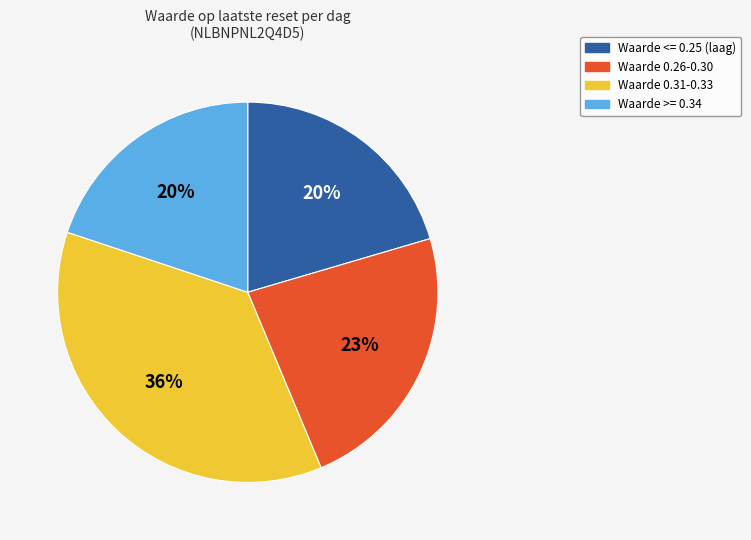

To the nearest percent, what is the average slice percentage?

25%